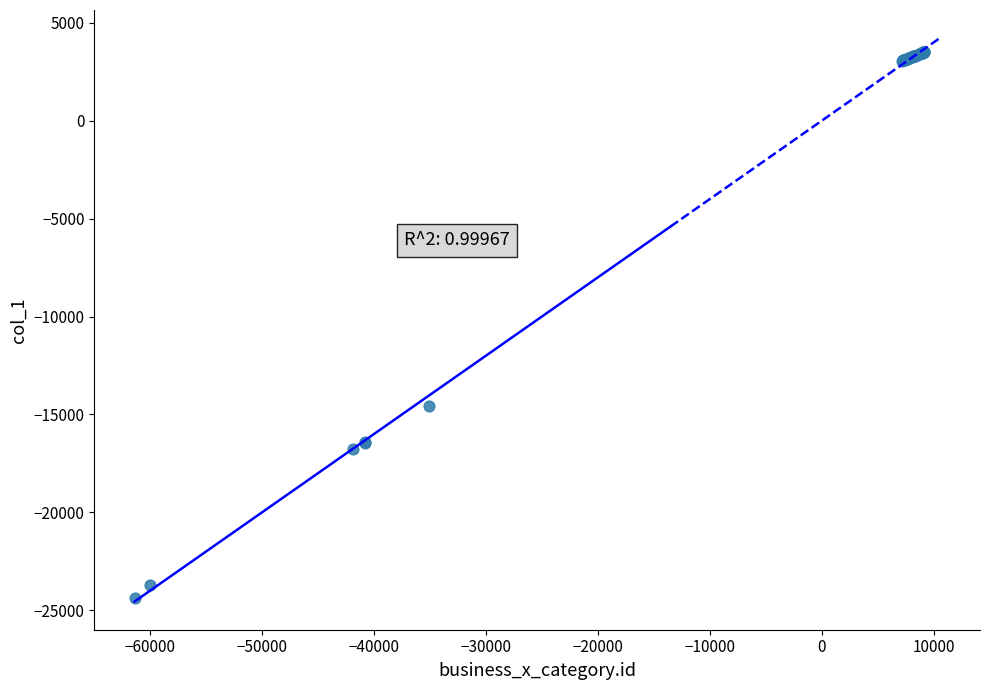

What Y value in the scatter plot is closest to -10419?

-14556.5